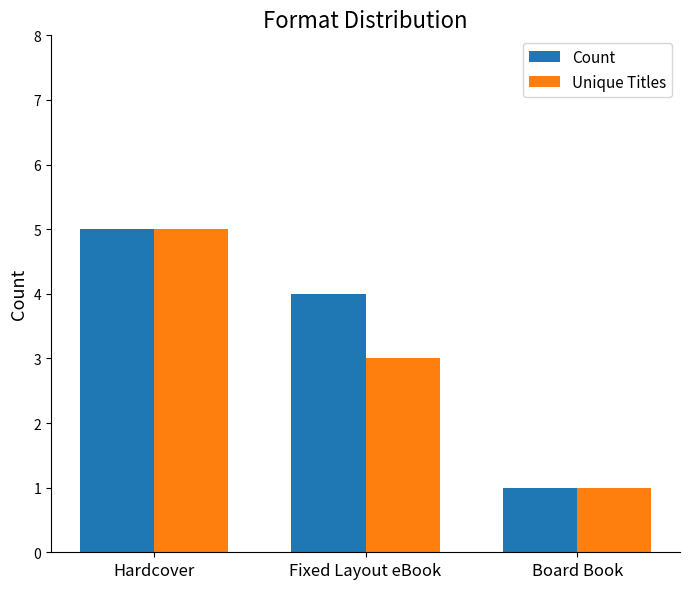

True or false: Count has a value of 2 at Hardcover.

False